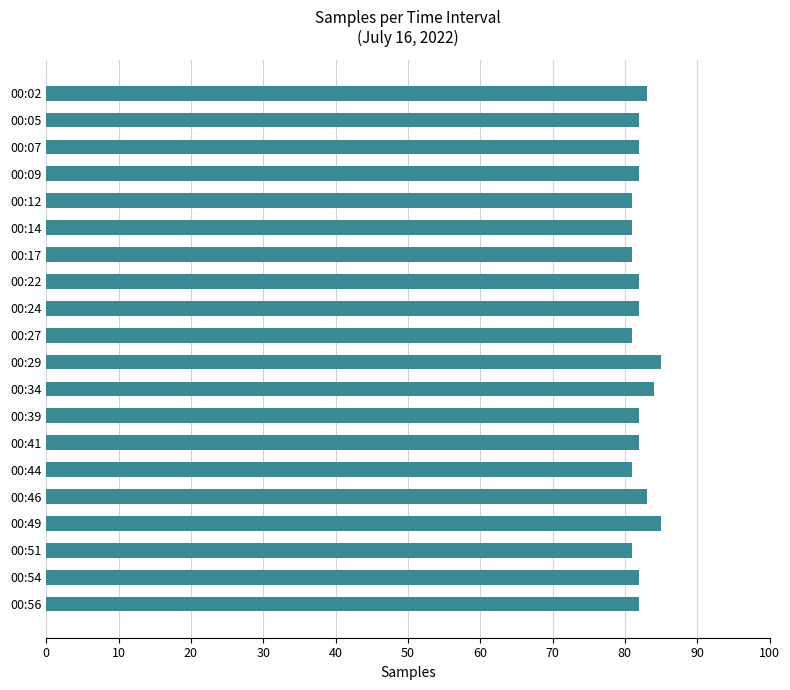

True or false: the data shows 35 at 00:54.

False